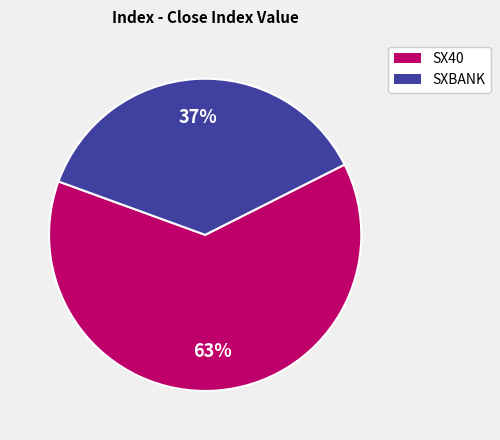

Does any single category account for the majority?

Yes